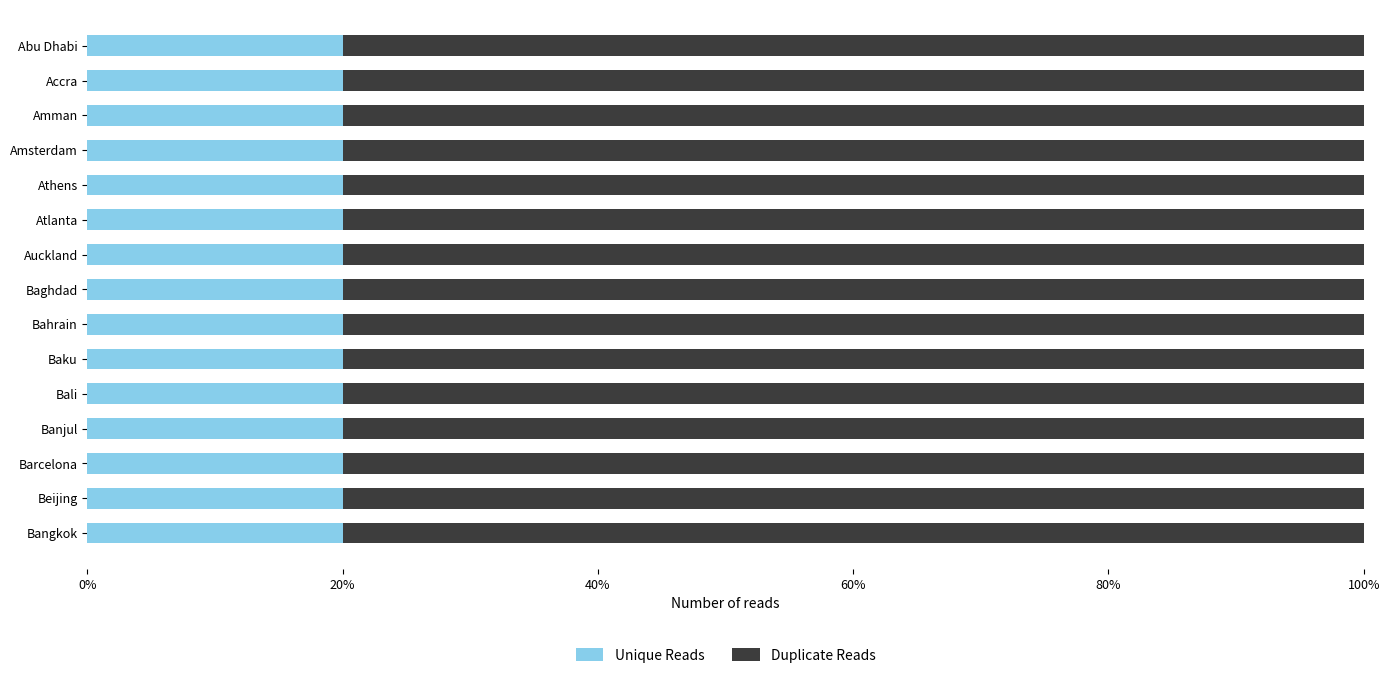

What are all the series names shown in the legend?

Unique Reads, Duplicate Reads